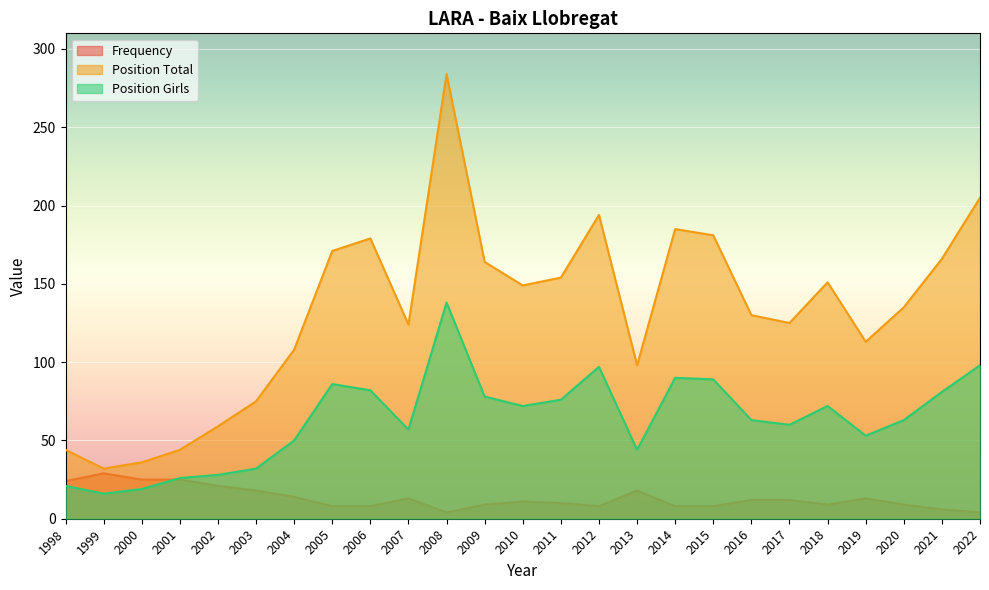

How many data points in Position Total are above 135?

12